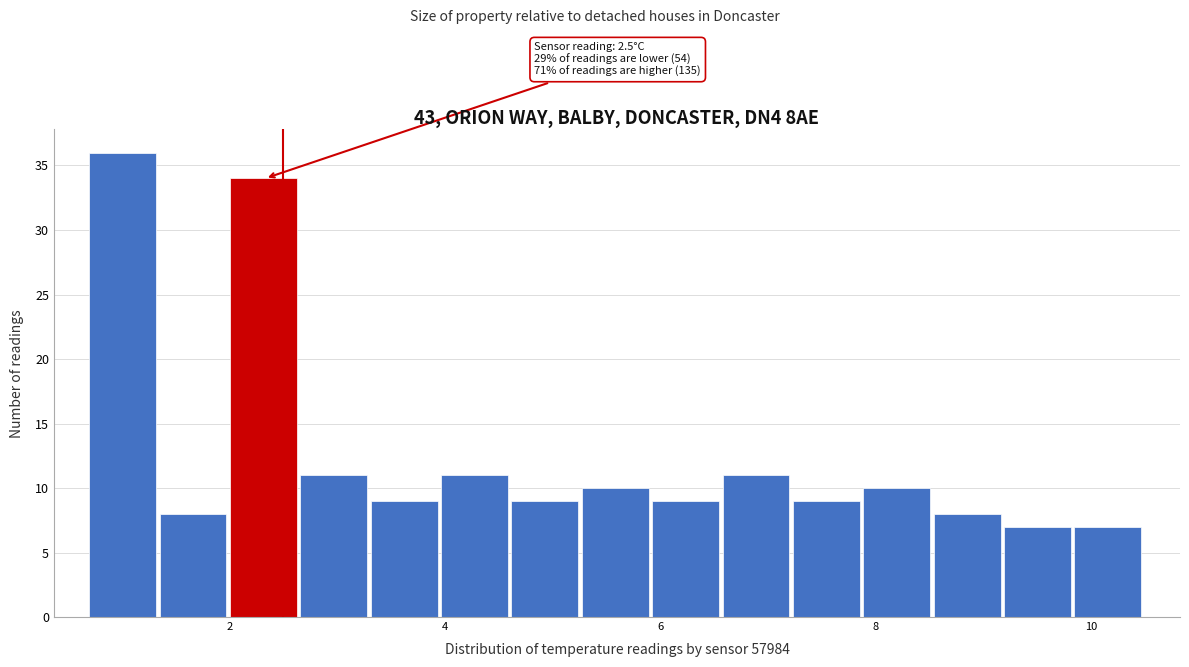

Around what value on the x-axis is the tallest bar? Give the approximate position of its centre, as read against the axis.

1.0